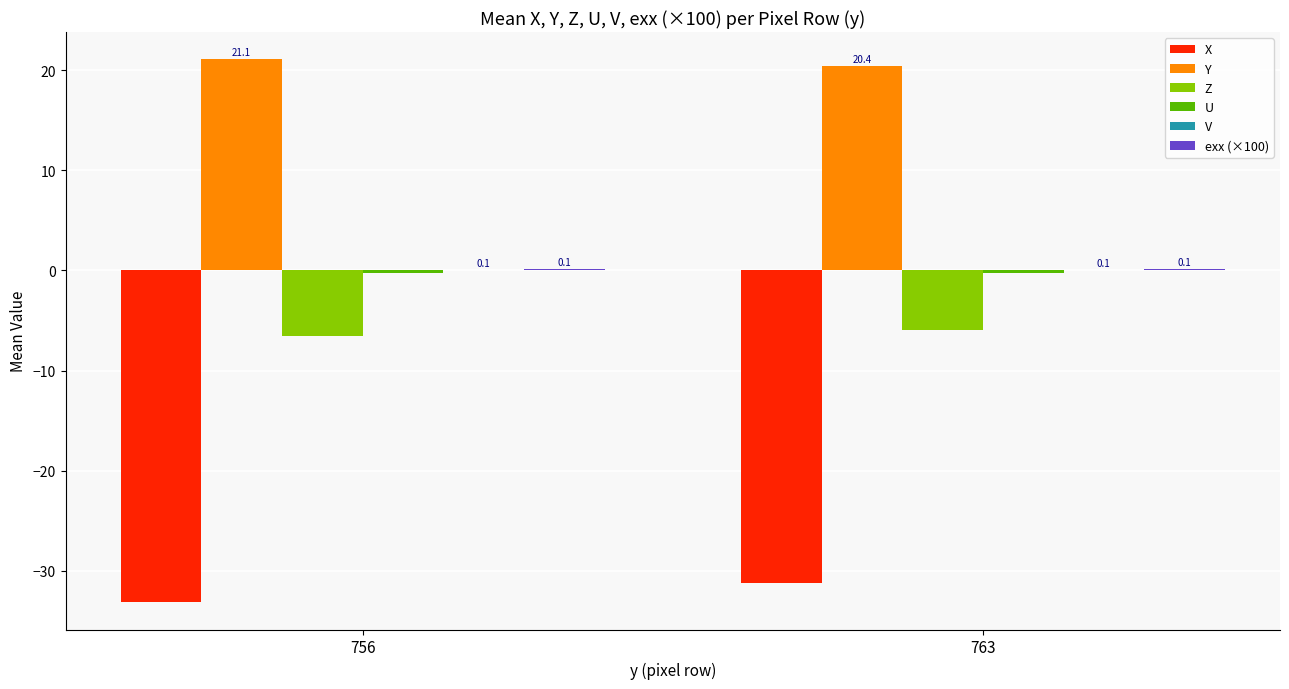

What is the maximum value shown in the chart?

21.1